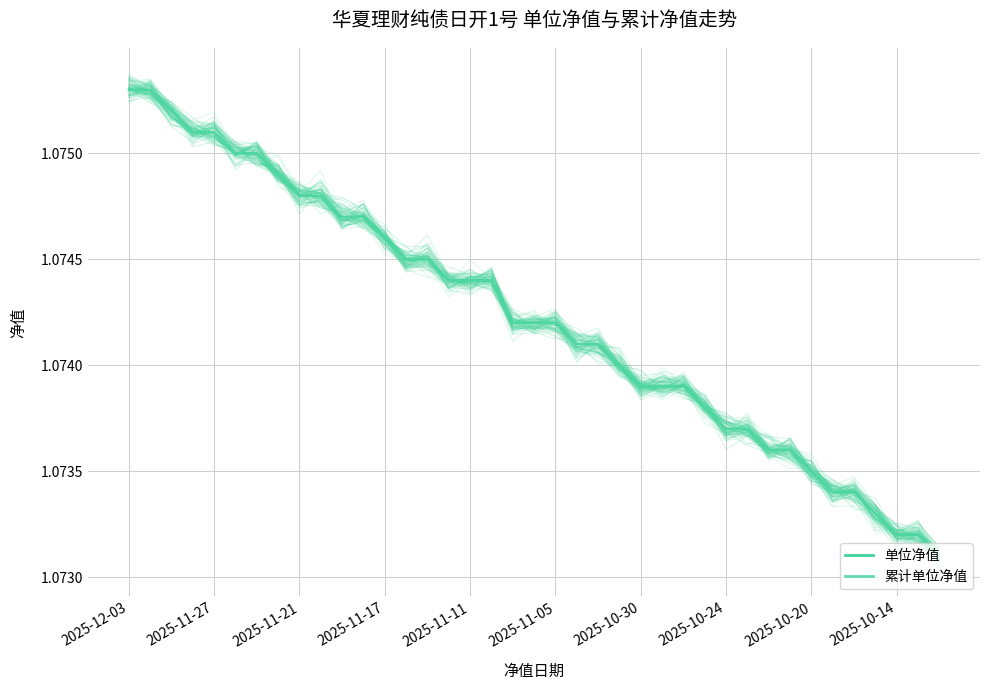

At which category is the sum across all series the highest?

2025-12-03